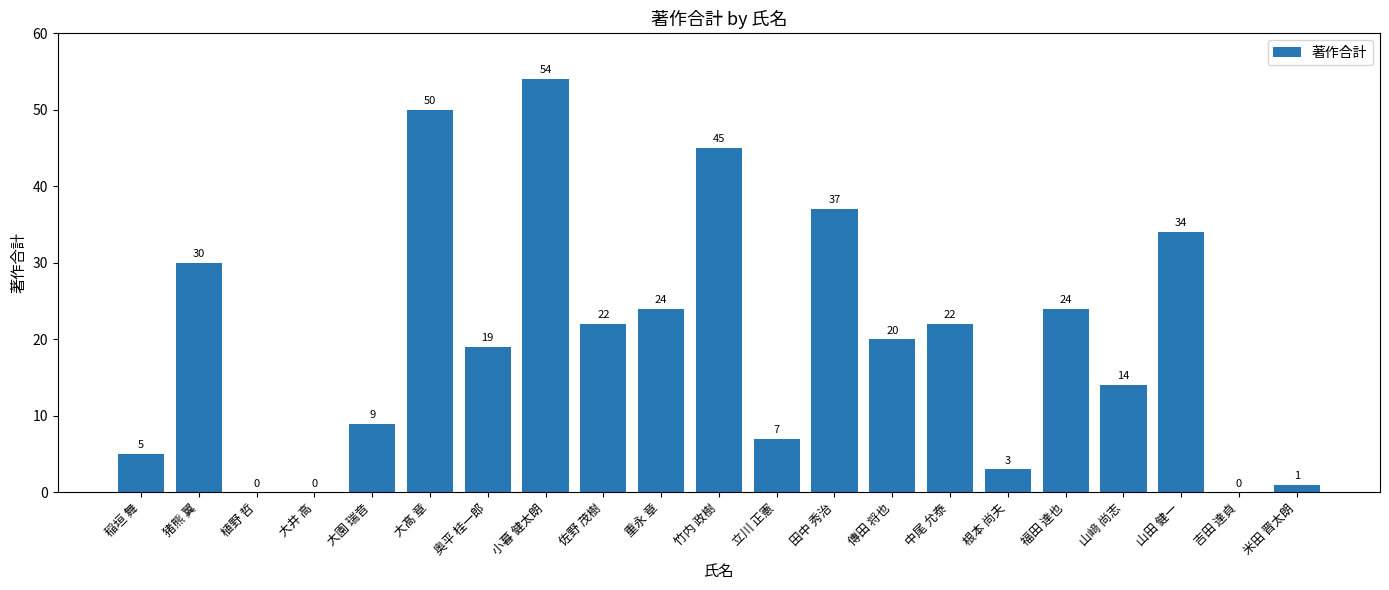

Which label corresponds to the largest value in the chart?

小暮 健太朗